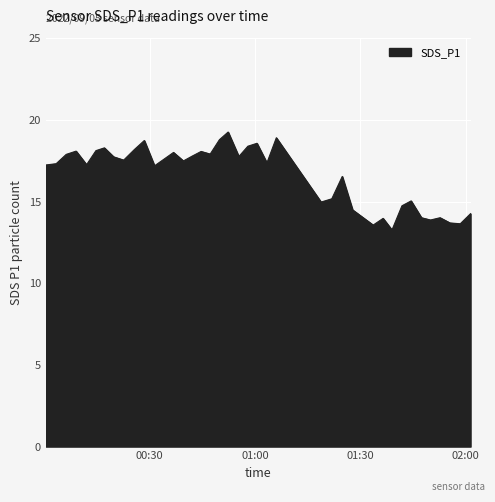

What is the maximum value shown in the chart?

19.3